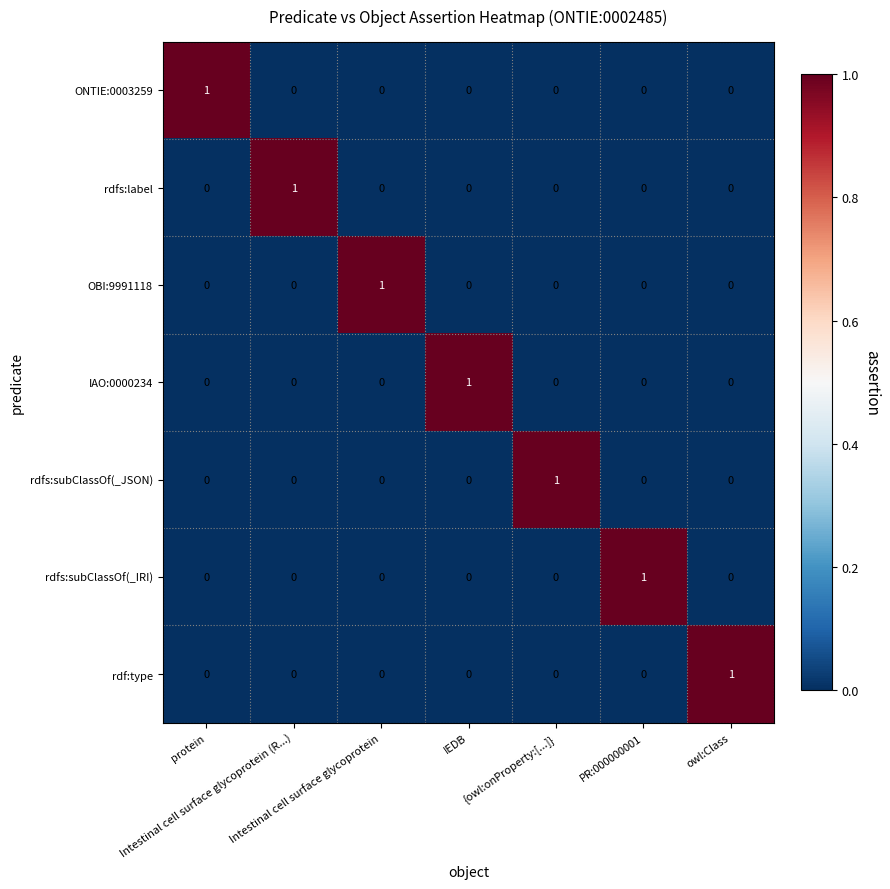

How many data points does each series have?

7